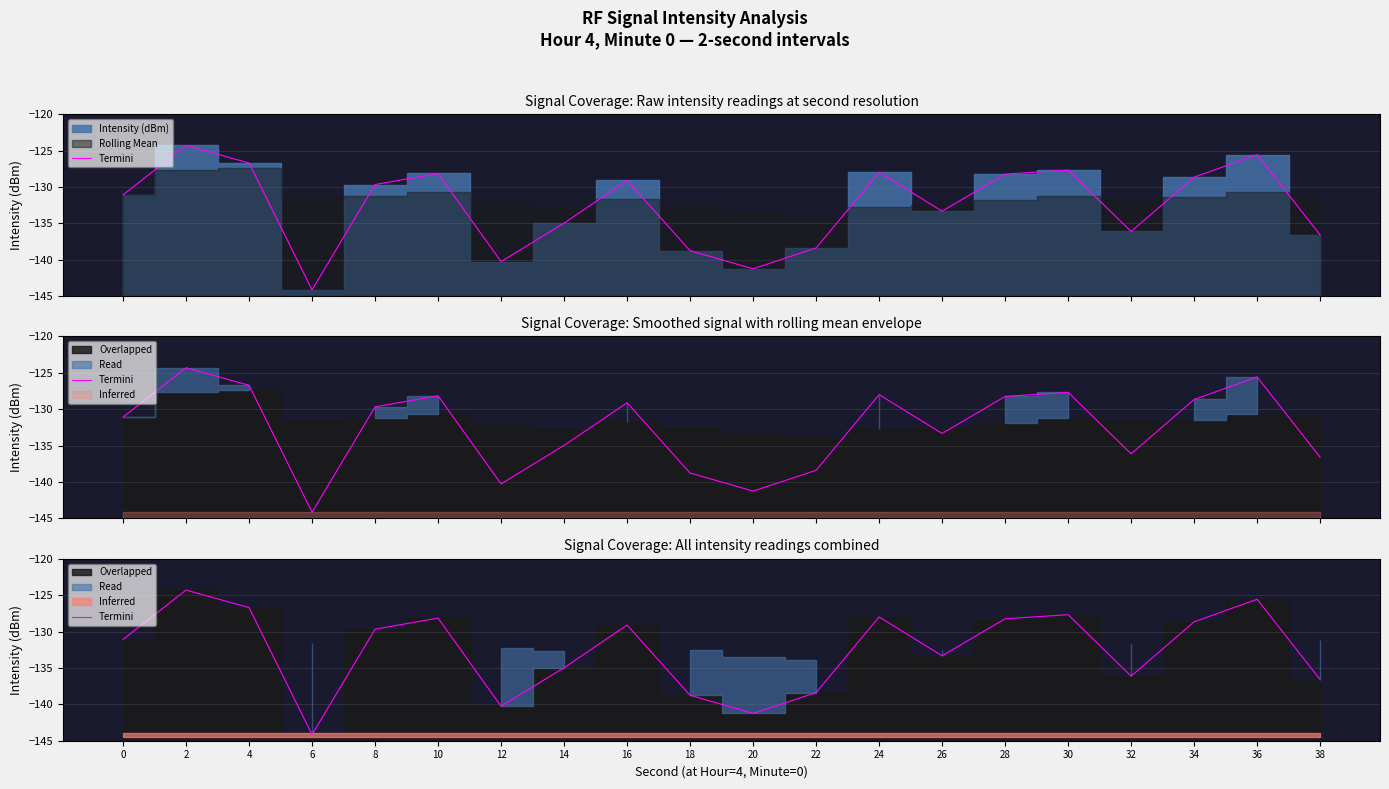

List the labels in order of value, smallest first.

6, 20, 12, 18, 22, 38, 32, 14, 26, 0, 8, 16, 34, 28, 10, 24, 30, 4, 36, 2